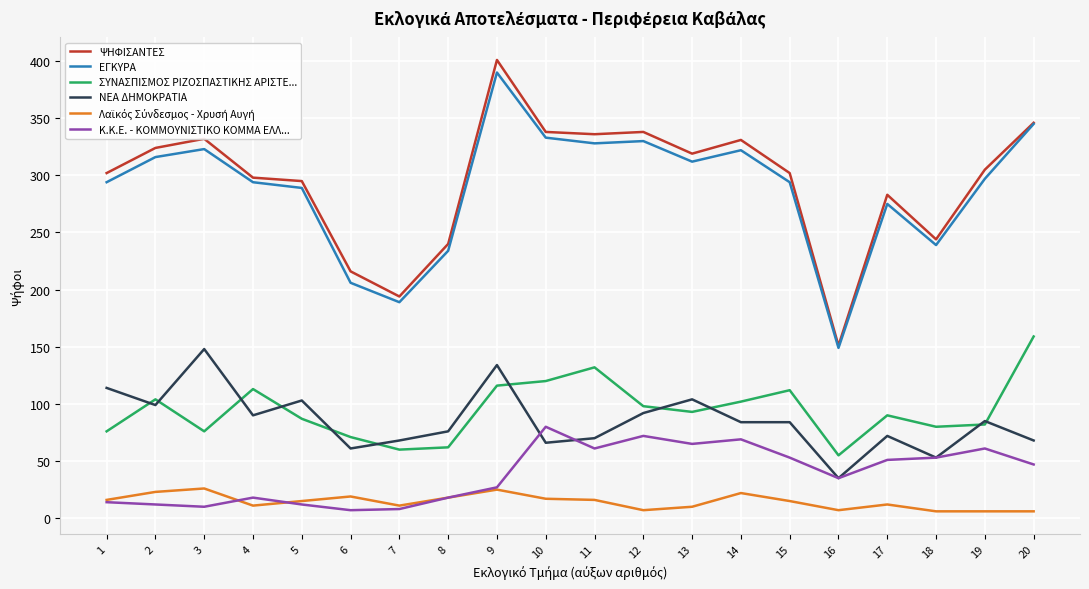

Which series has the widest spread of values?

ΨΗΦΙΣΑΝΤΕΣ